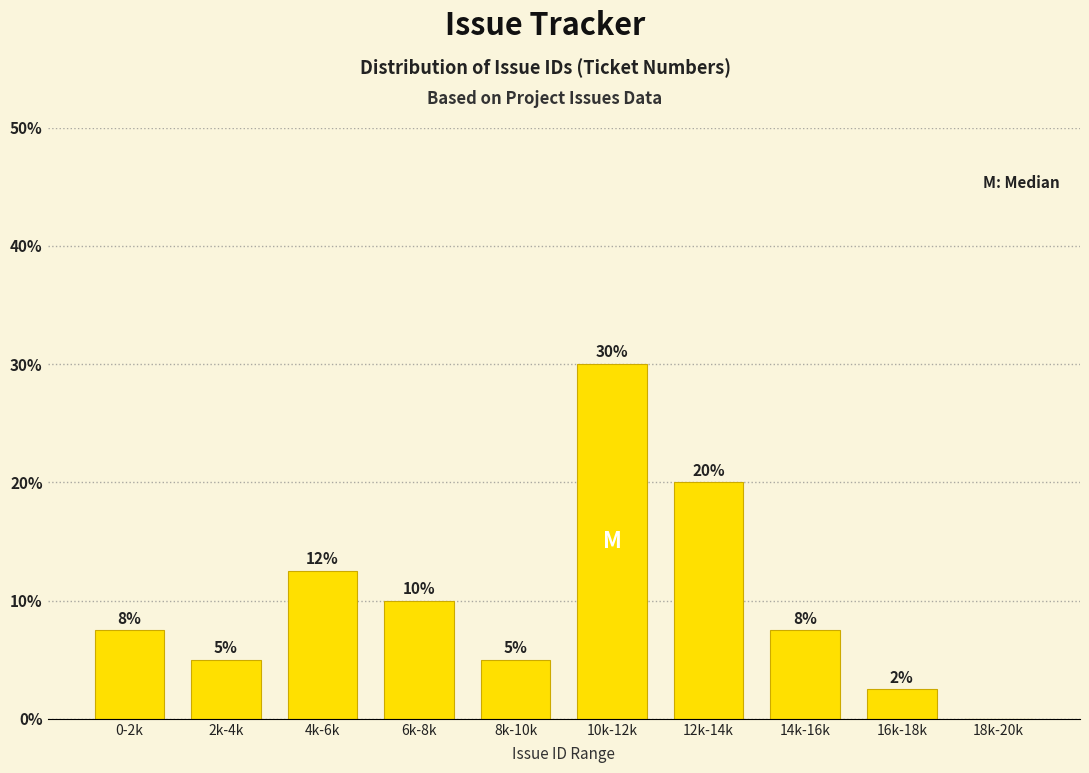

True or false: the data shows 10.0 at 6k-8k.

True